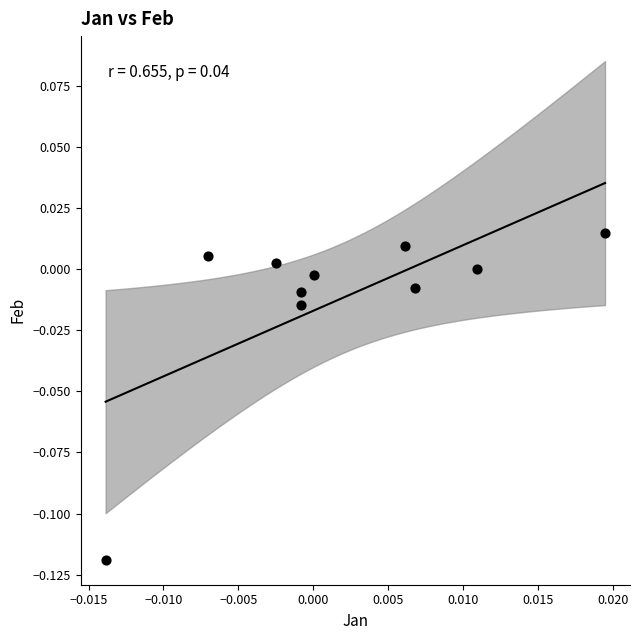

Count the number of points in this scatter plot.

10